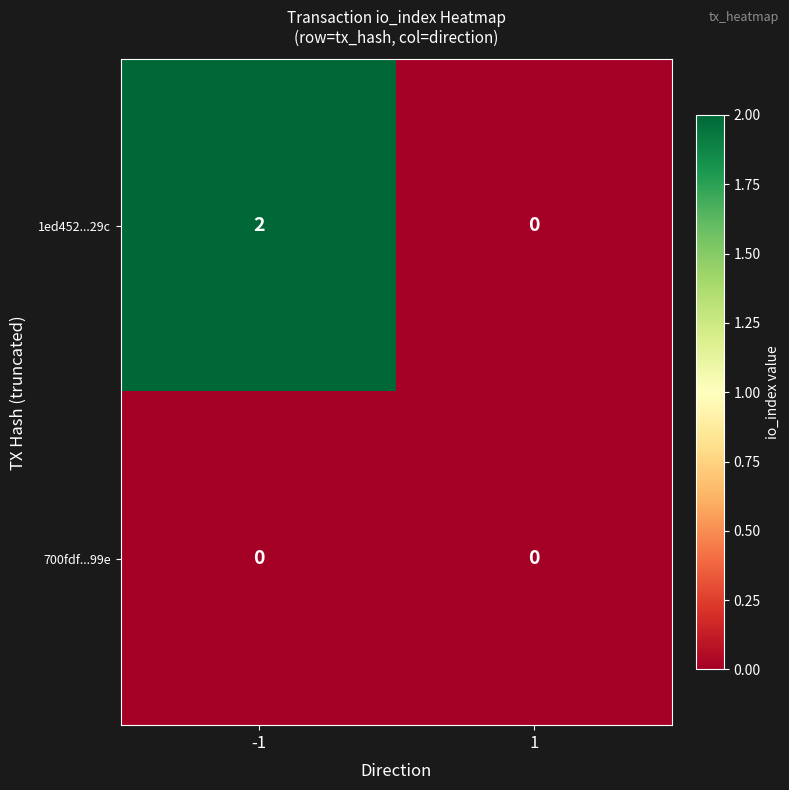

Which series has the largest total across all categories?

1ed452...29c